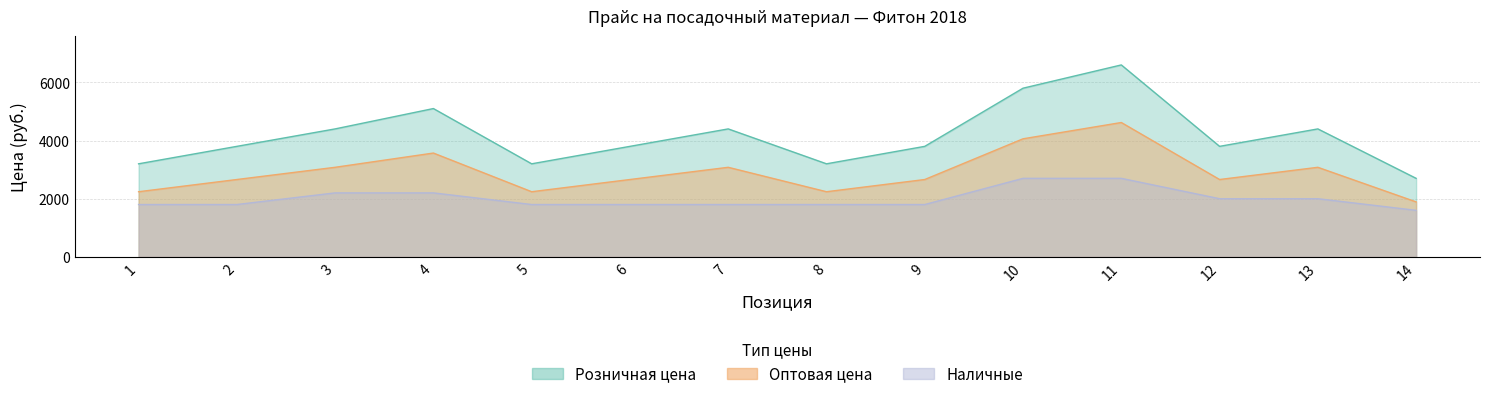

True or false: Оптовая цена and Наличные intersect in this chart.

False